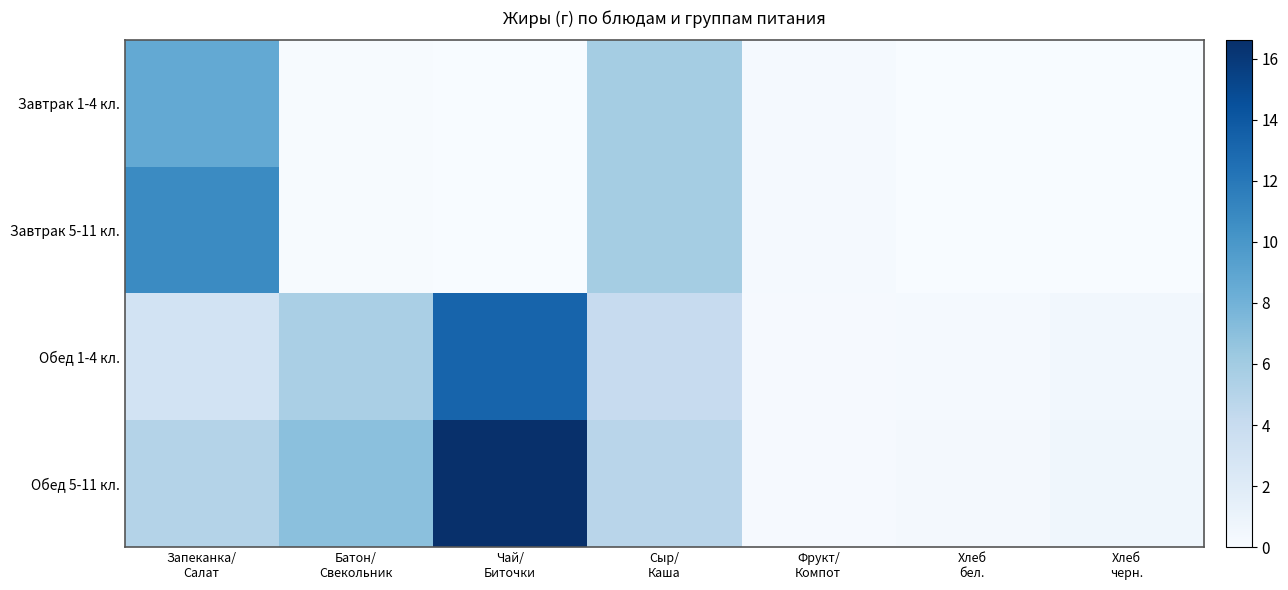

How many categories are shown in the chart?

7